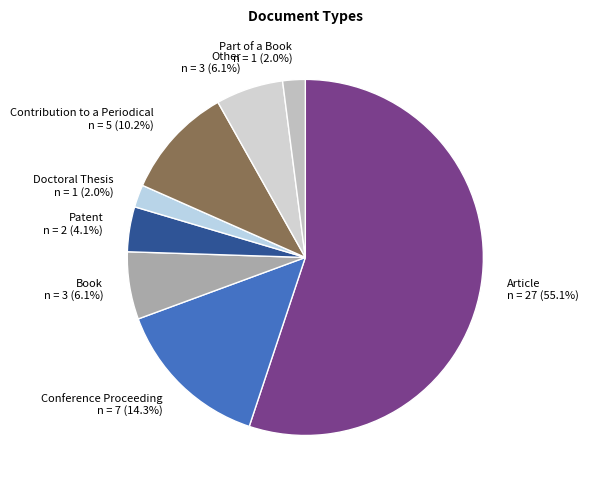

Combined, do Part of a Book and Conference Proceeding account for over 50%?

No